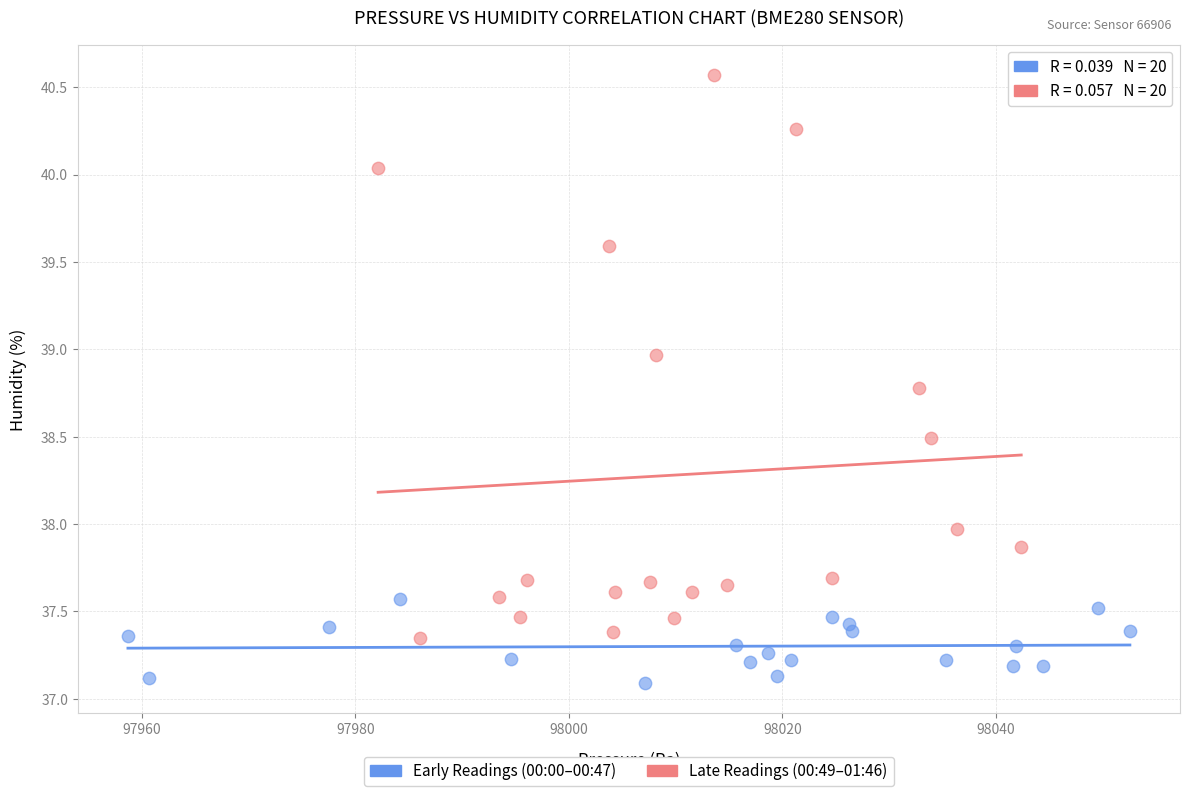

Which series contains the highest Y value?

Late Readings (00:49–01:46)